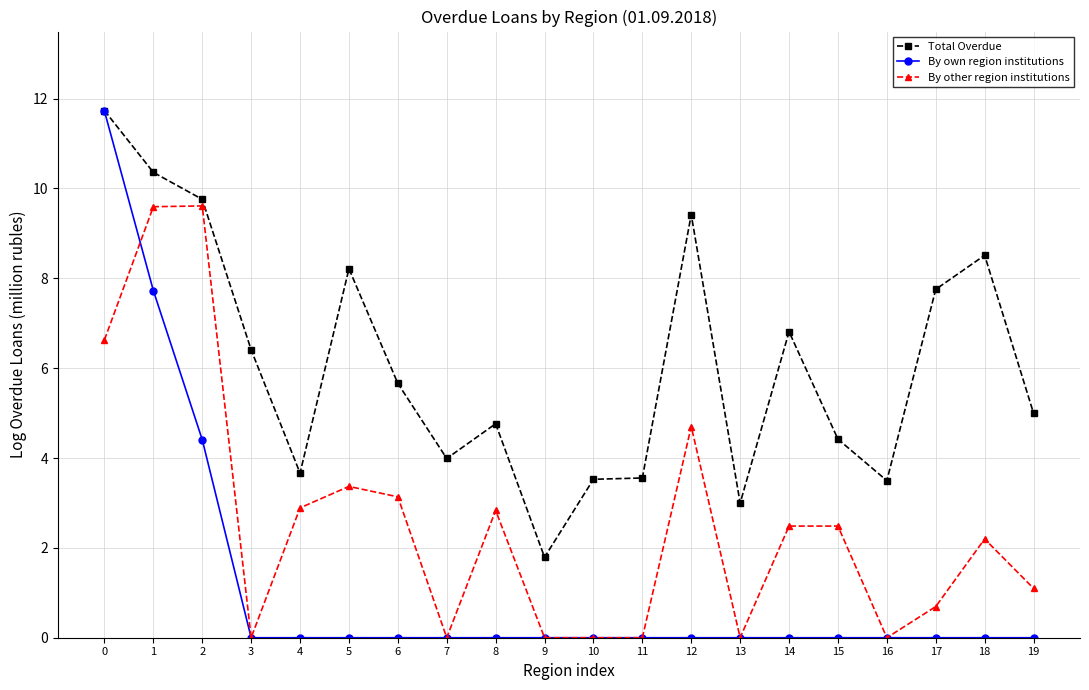

What is the value of the Total Overdue point at the 20th from the left?

5.0